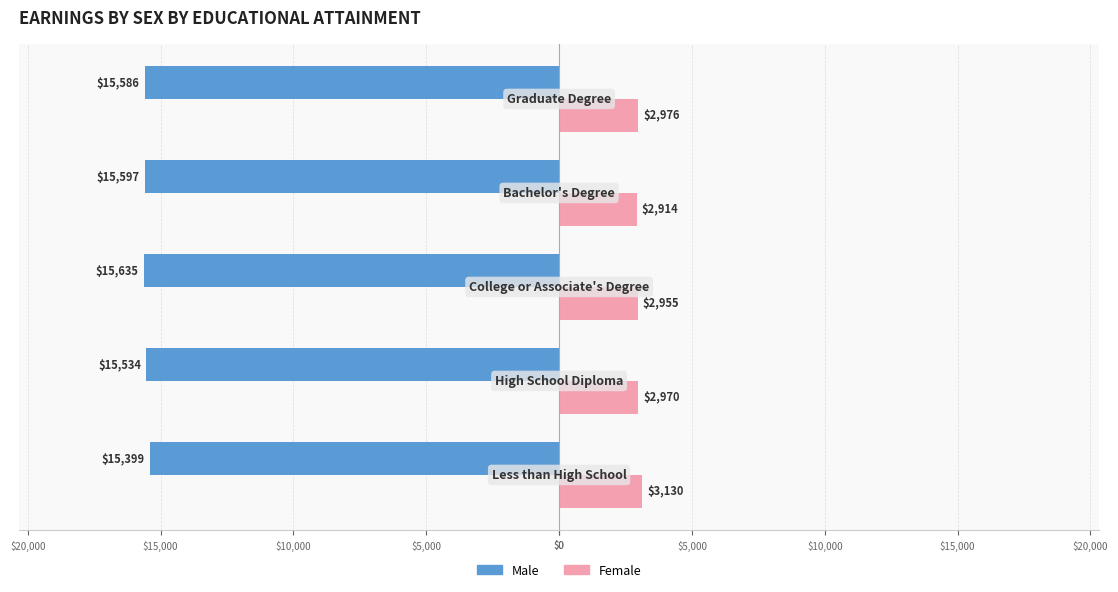

What are all the series names shown in the legend?

Male, Female